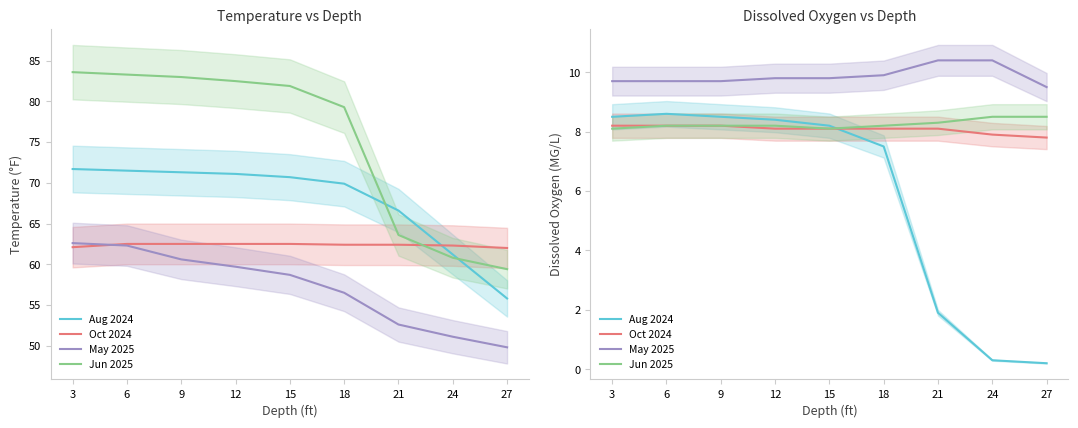

What is the sum of all Jun 2025 values?

74.3